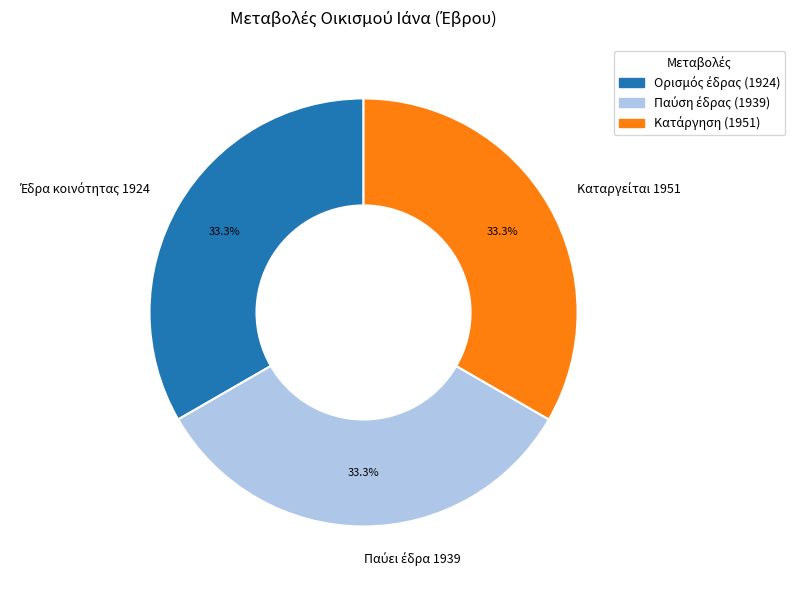

Is there any slice that represents more than half of the pie?

No